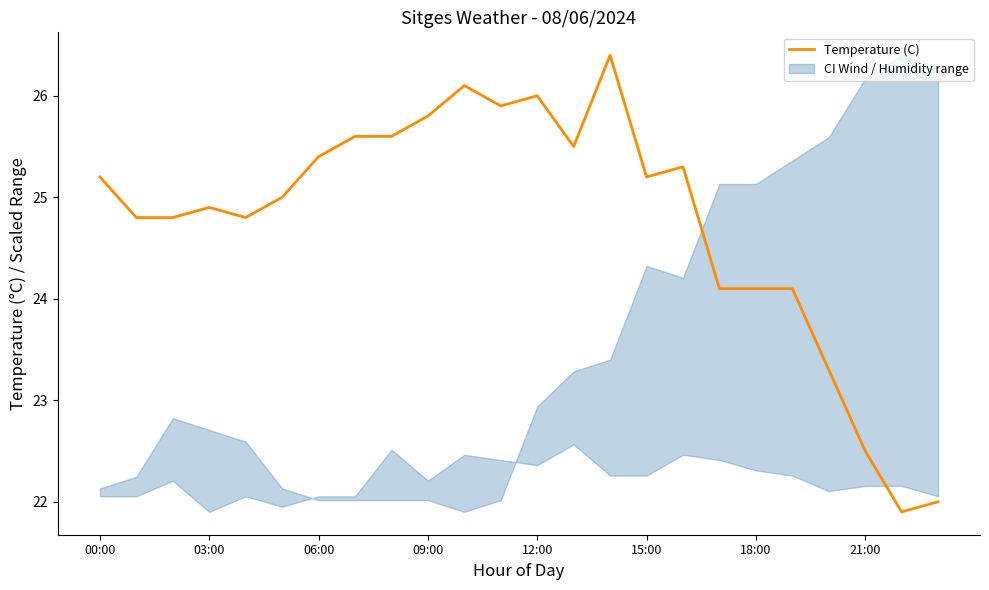

Is this an area chart (filled region under the line)?

No